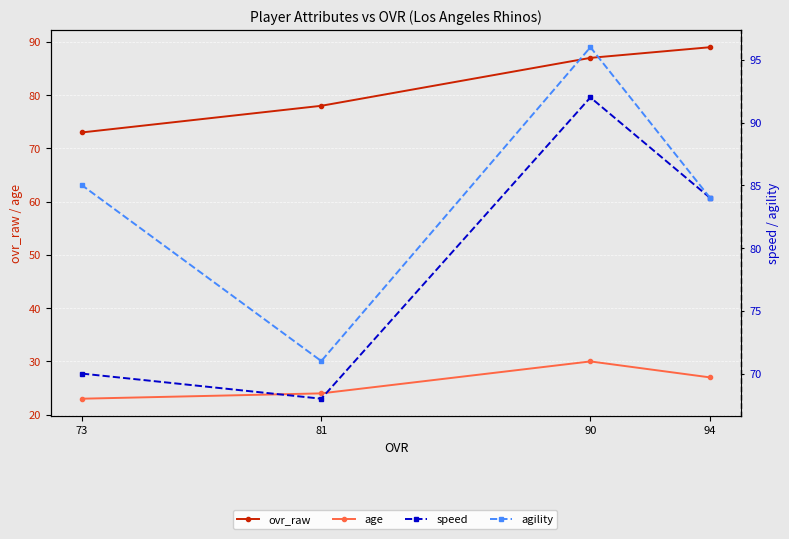

What is the sum of all speed values?

314